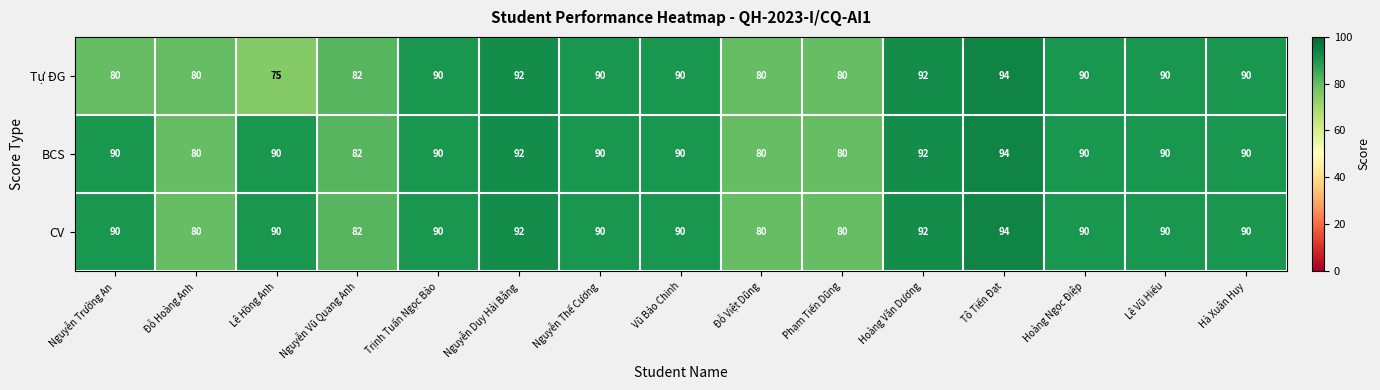

At which category does the chart reach its peak across all series?

Tô Tiến Đạt